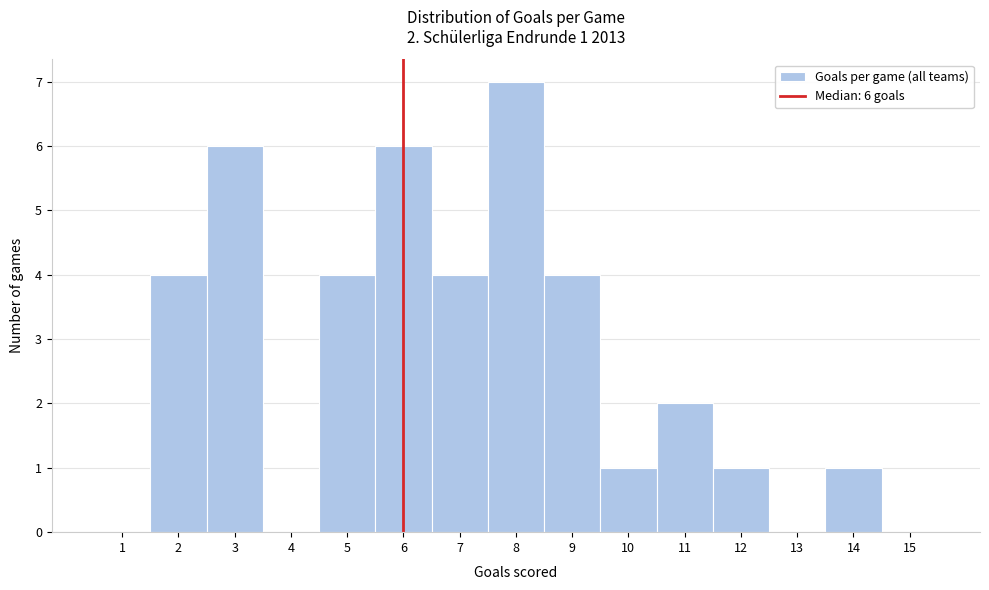

Reading left to right, what are all the values shown in this chart?

1=0	2=4	3=6	4=0	5=4	6=6	7=4	8=7	9=4	10=1	11=2	12=1	13=0	14=1	15=0